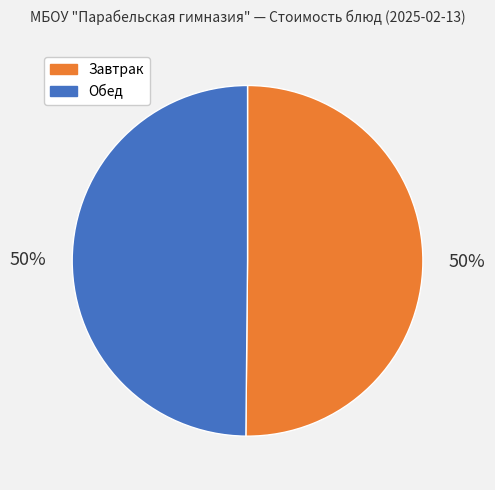

To the nearest percent, what is the average slice percentage?

50%